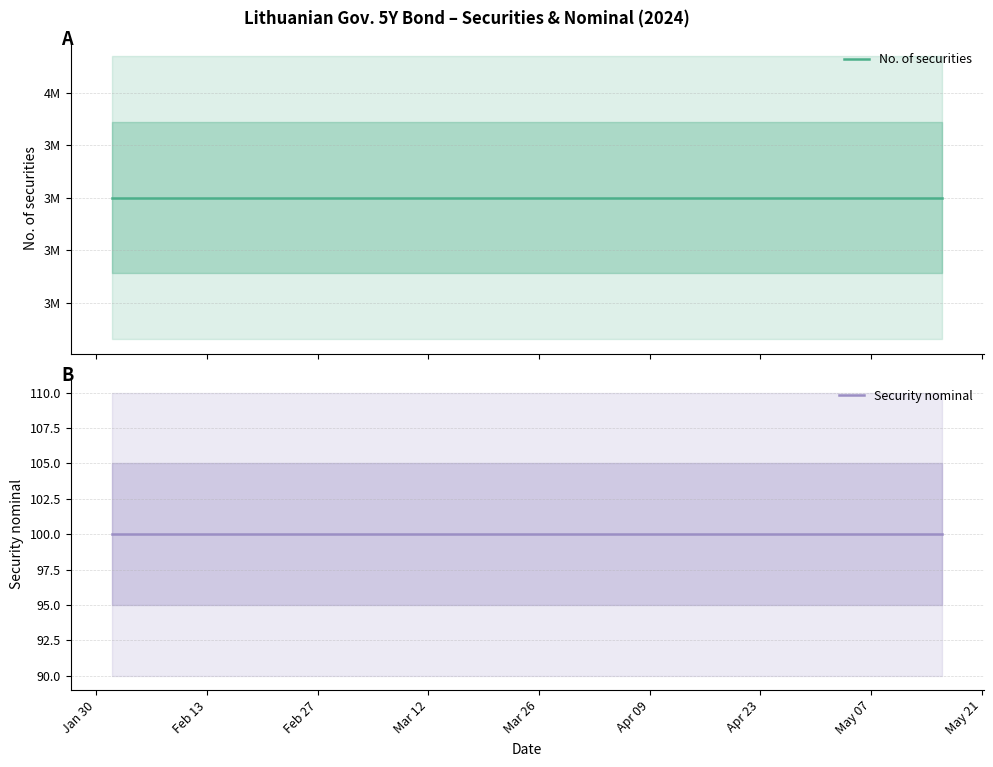

Does the chart have visible grid lines?

Yes